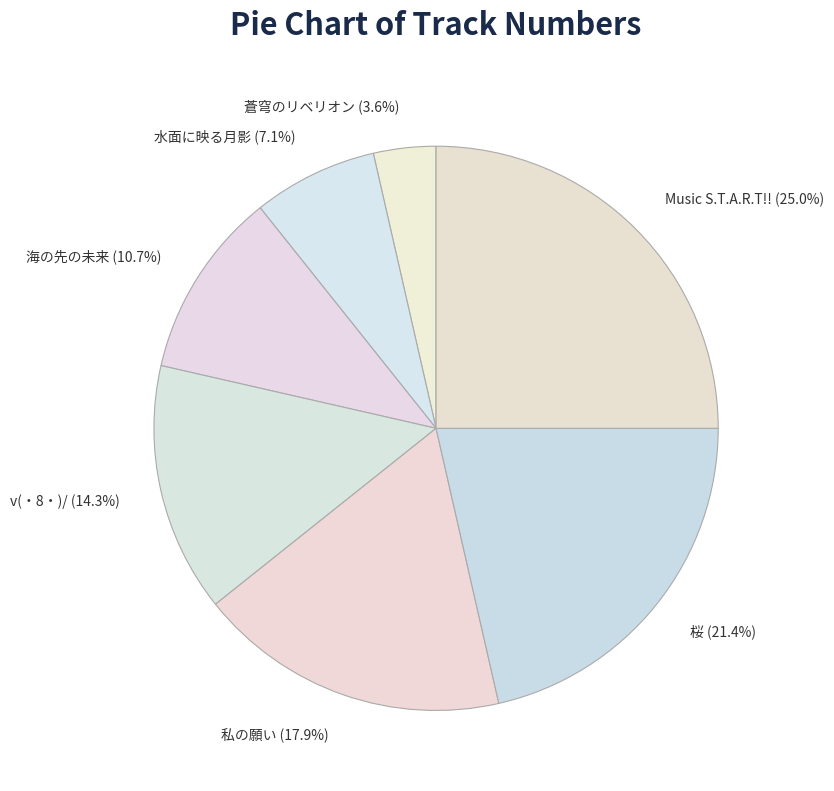

What is the total percentage of 蒼穹のリベリオン and 桜?

25.0%